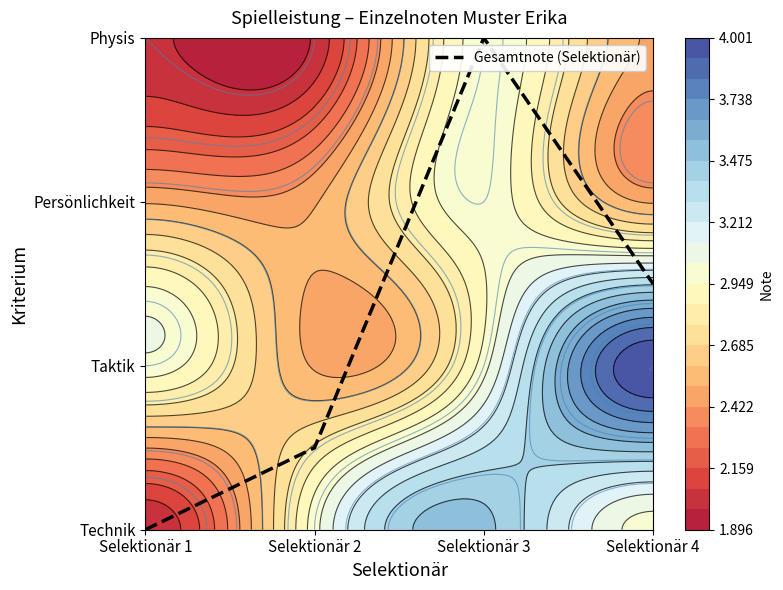

Which has a higher value, Selektionär 3 or Selektionär 4?

Selektionär 3